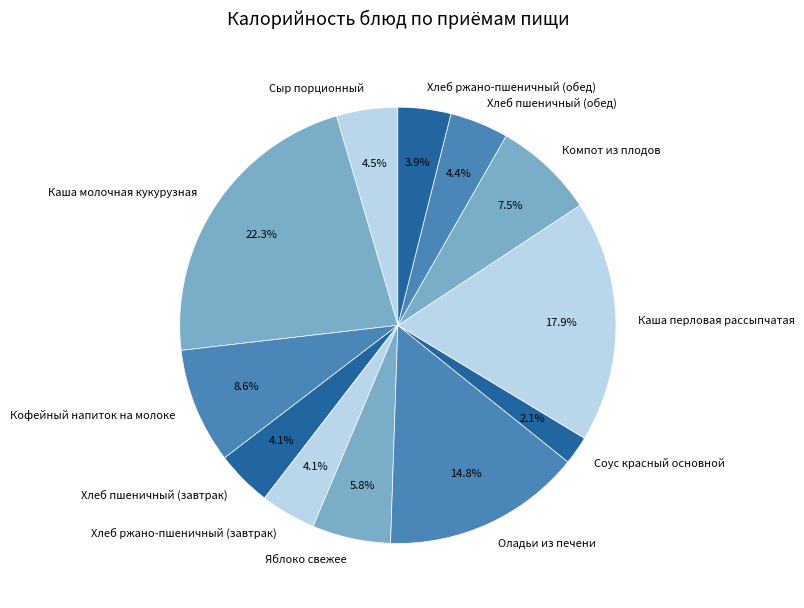

Approximately how many times larger is the value at Каша молочная кукурузная compared to Хлеб ржано-пшеничный (обед)?

5.7